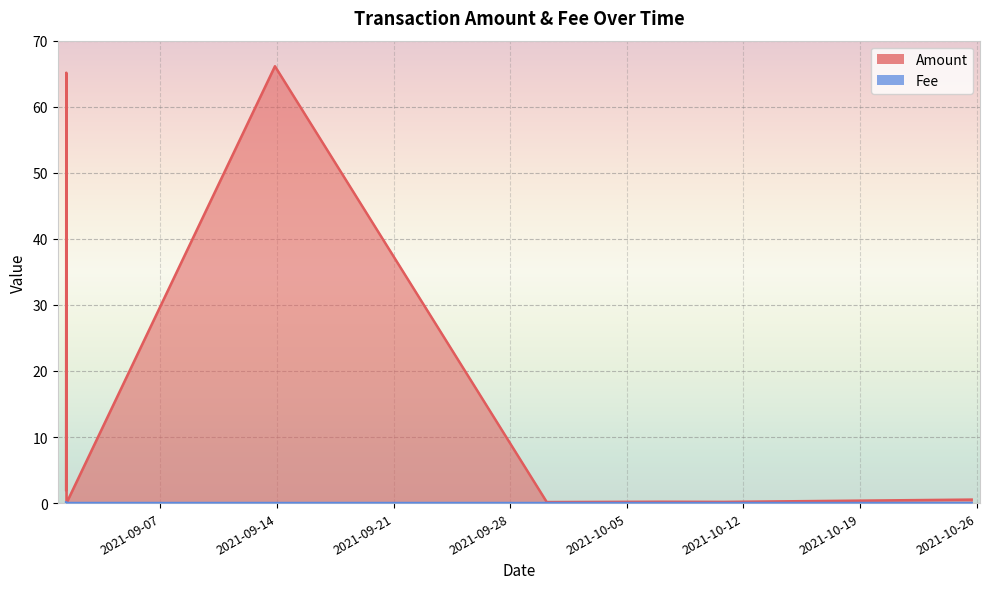

The Fee series shows 0.2 at 2021-09-01 08:12. True or false?

False